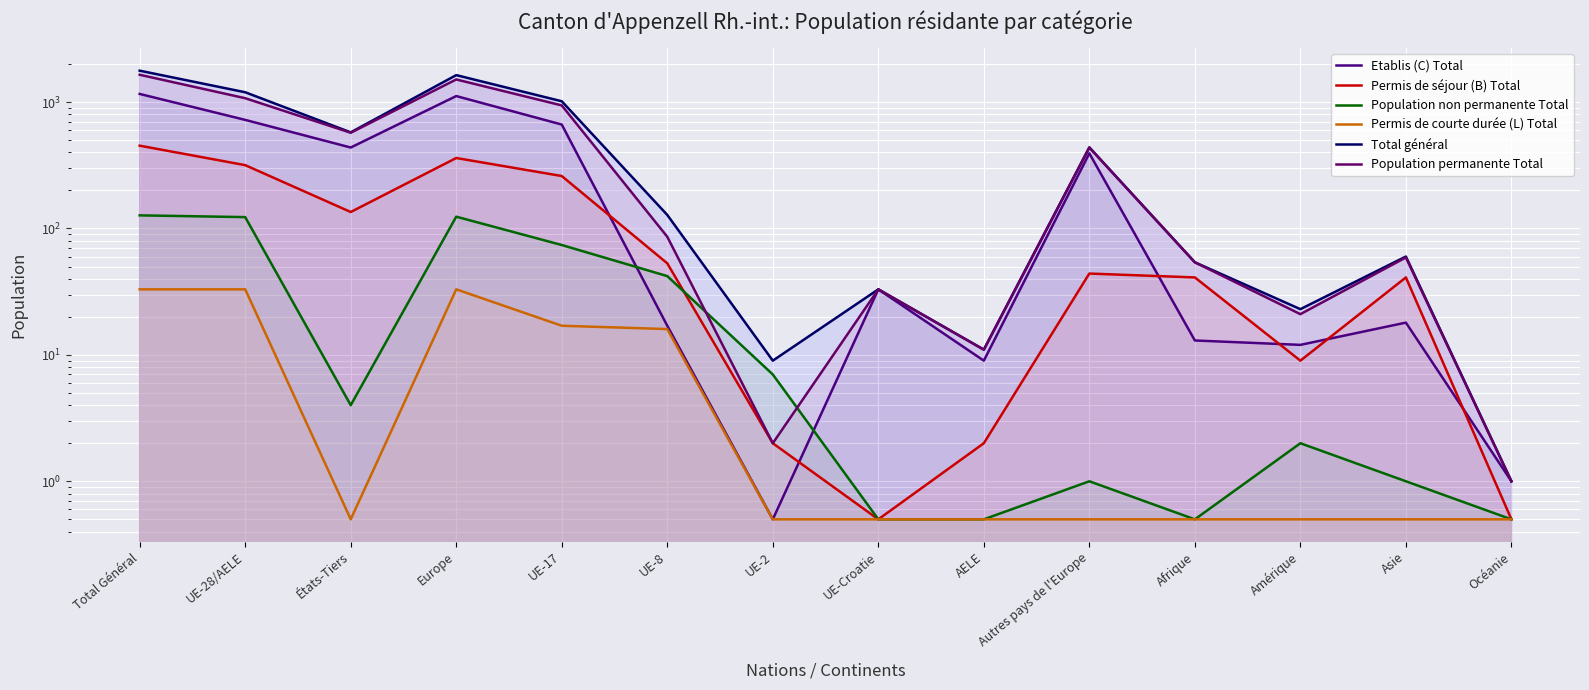

True or false: Permis de séjour (B) Total has more than 0 points higher than both neighbors.

True